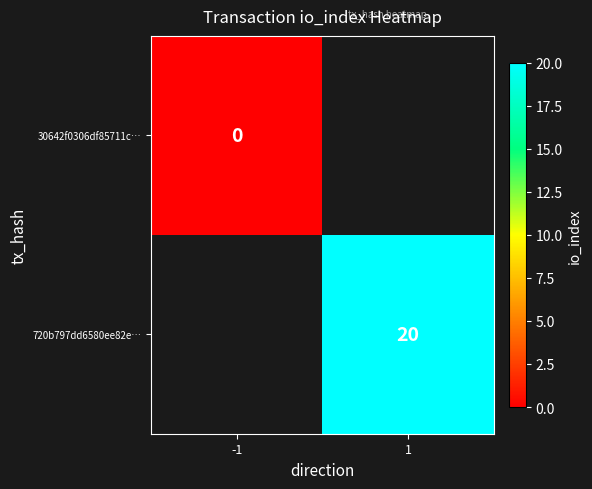

Is it true that 720b797dd6580ee82e… equals 32.3 at 1?

False